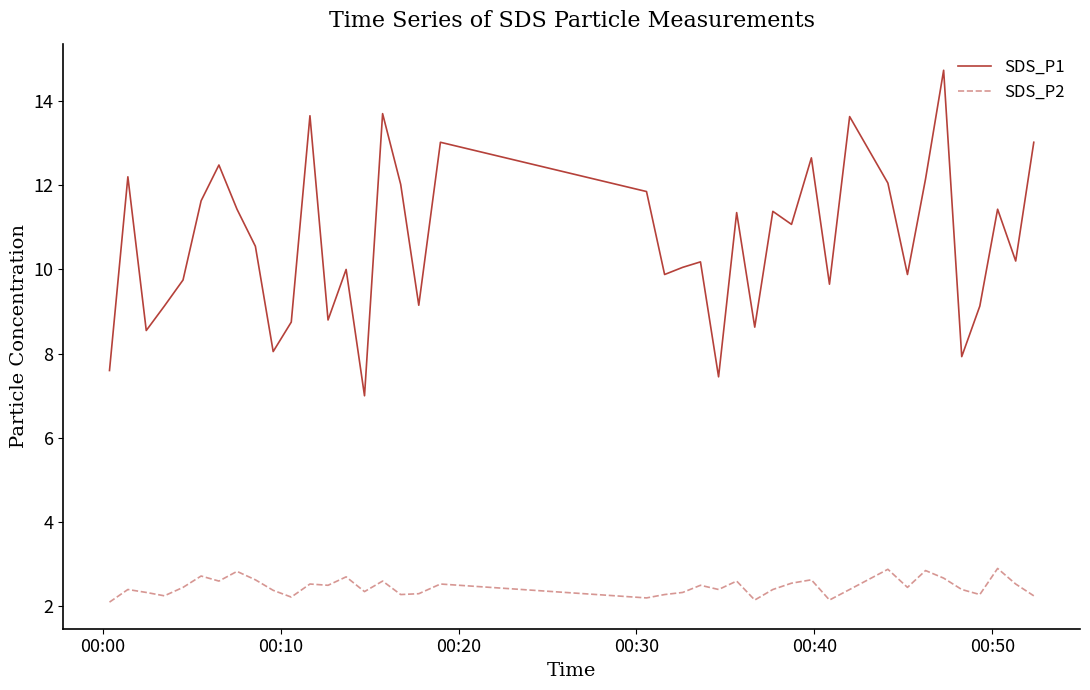

What is the average value of the SDS_P1 series?

10.6